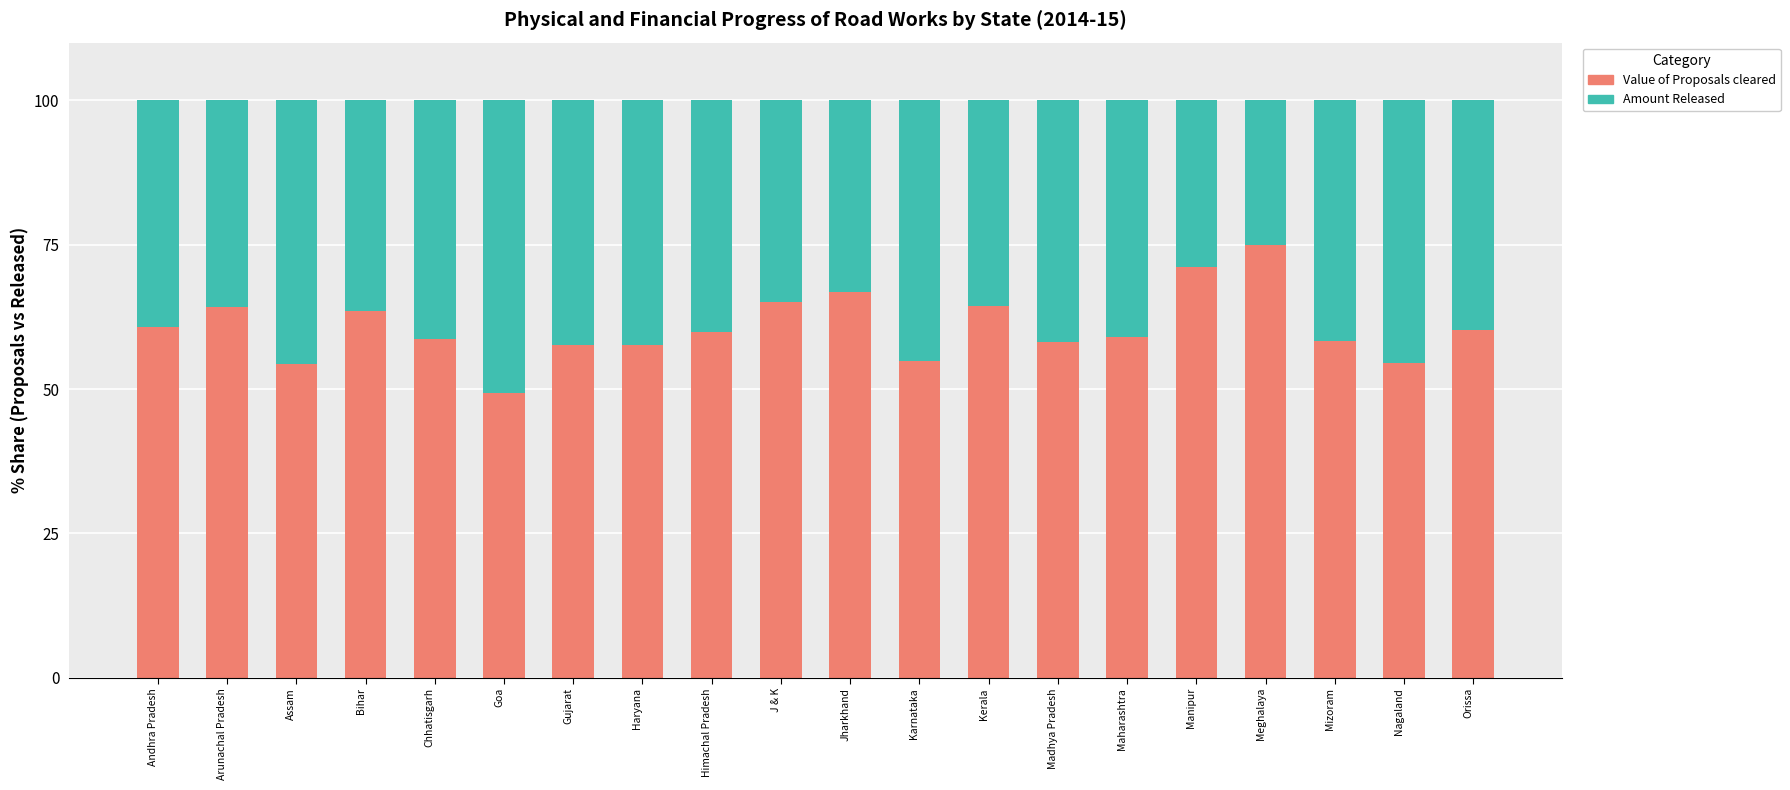

What is the approximate value of Value of Proposals cleared at Maharashtra?

59.1